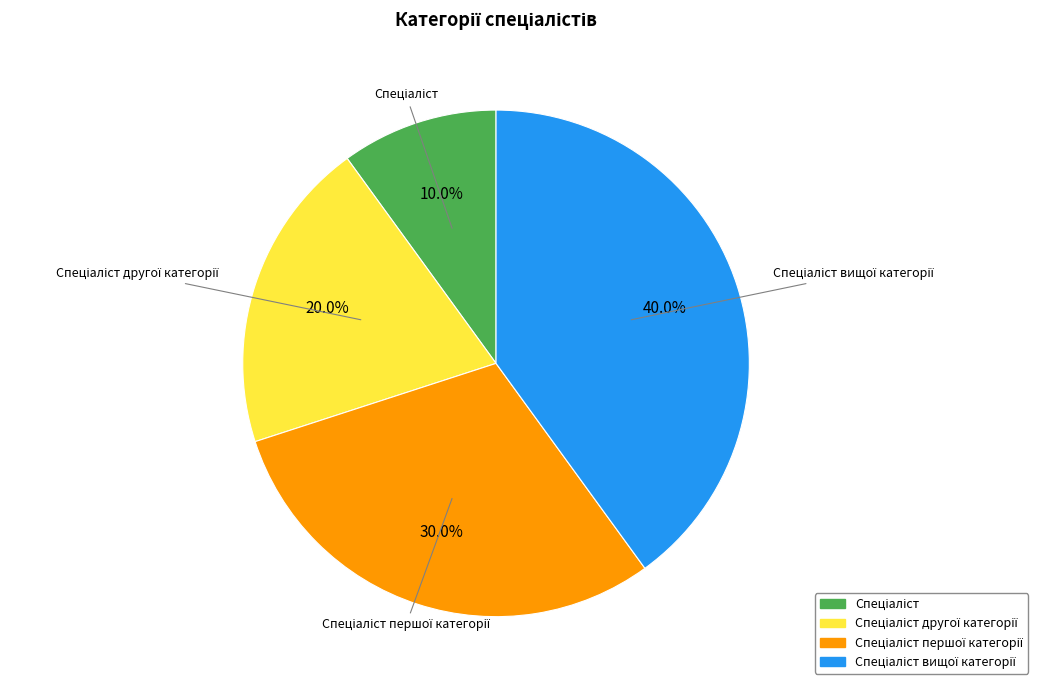

Does any single category account for the majority?

No